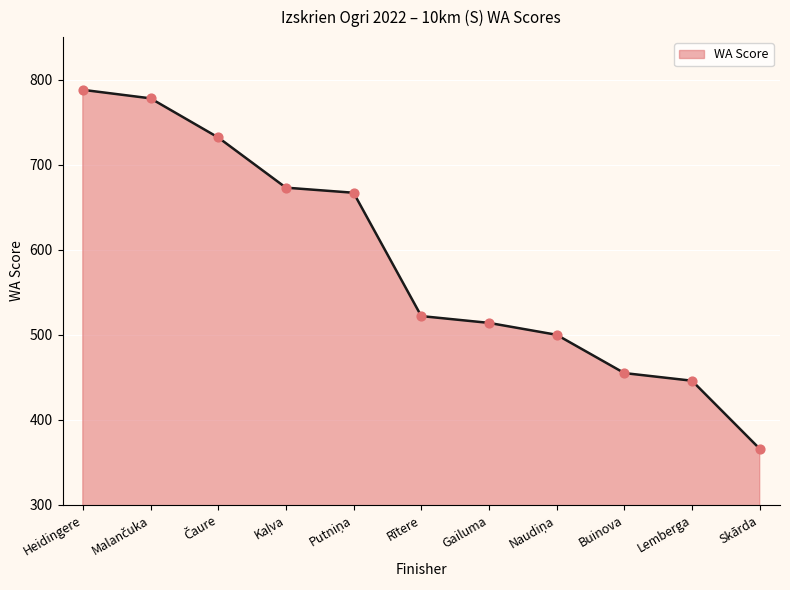

Between Rītere and Skārda, which is larger?

Rītere